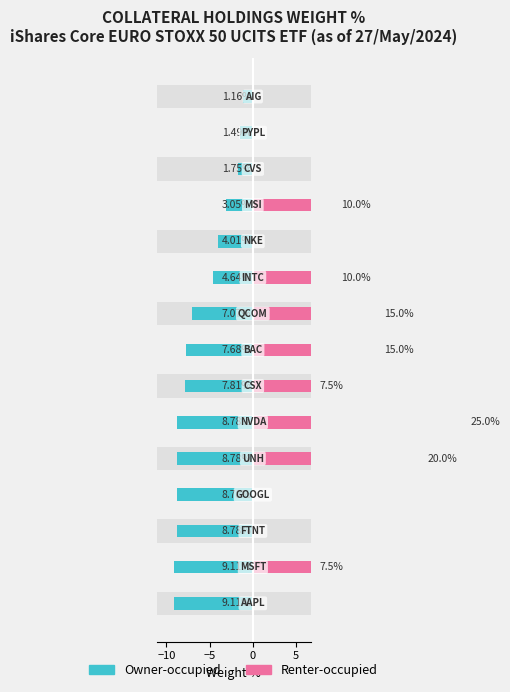

How many bars are there in each group?

2